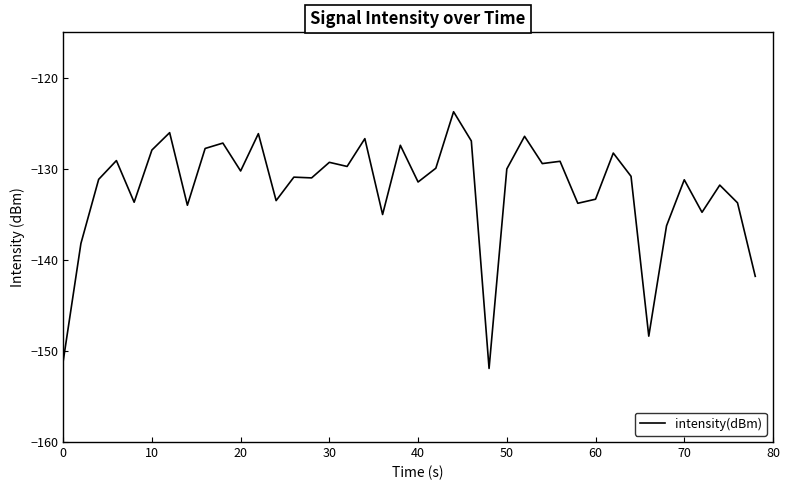

What is the maximum value shown in the chart?

-123.7